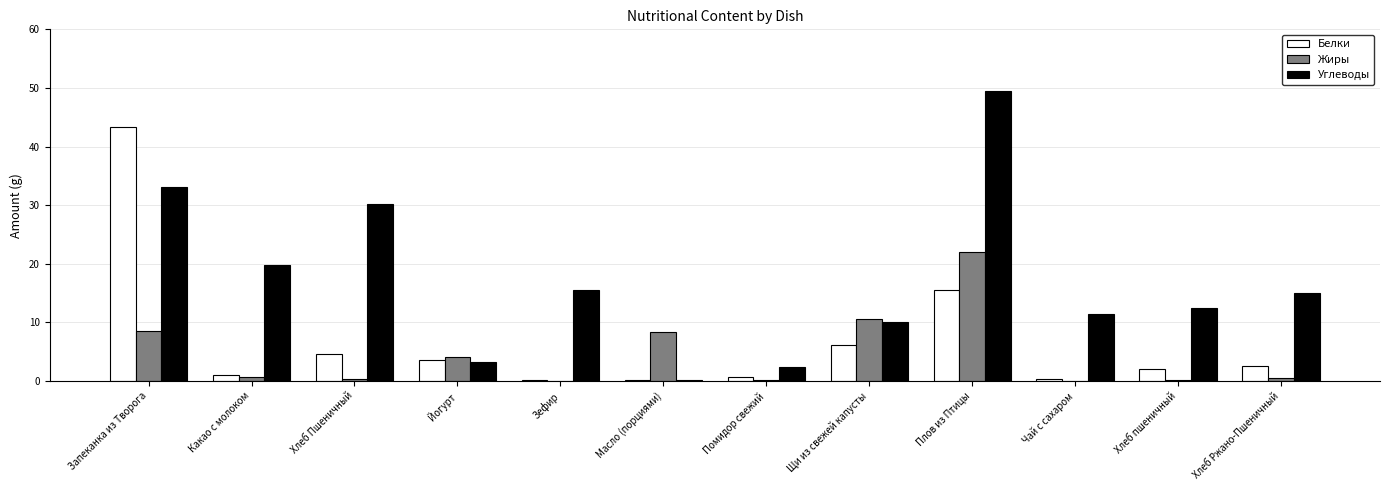

Which series has the largest range (max minus min)?

Углеводы